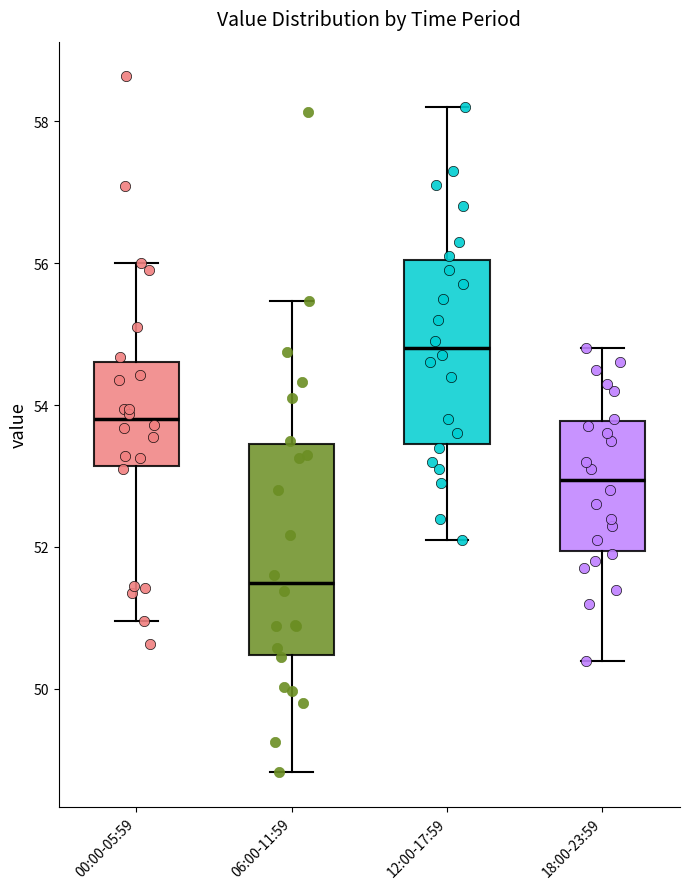

Which box is the tallest, from its lower edge to its upper edge?

06:00-11:59